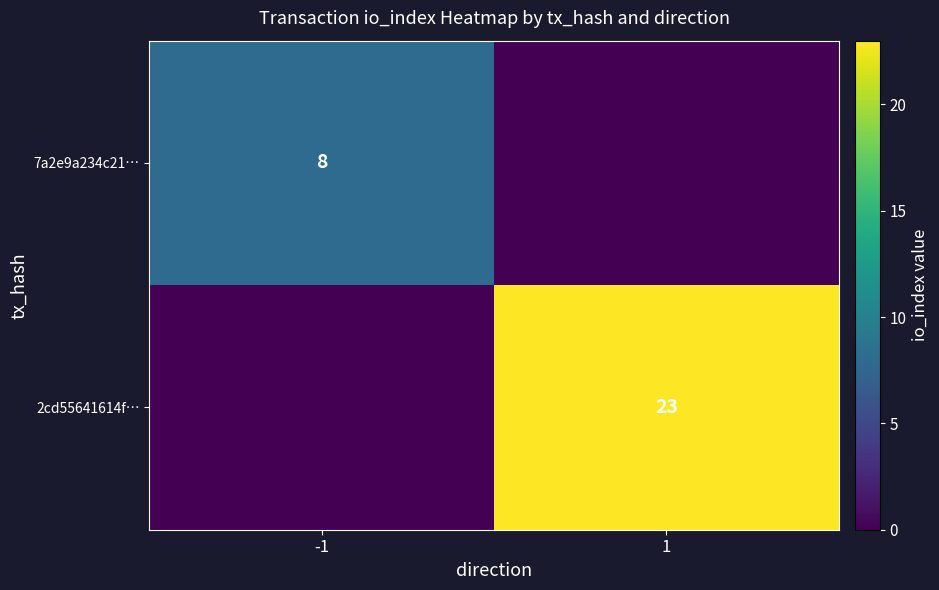

The value of 7a2e9a234c21… at -1 is 3. True or false?

False